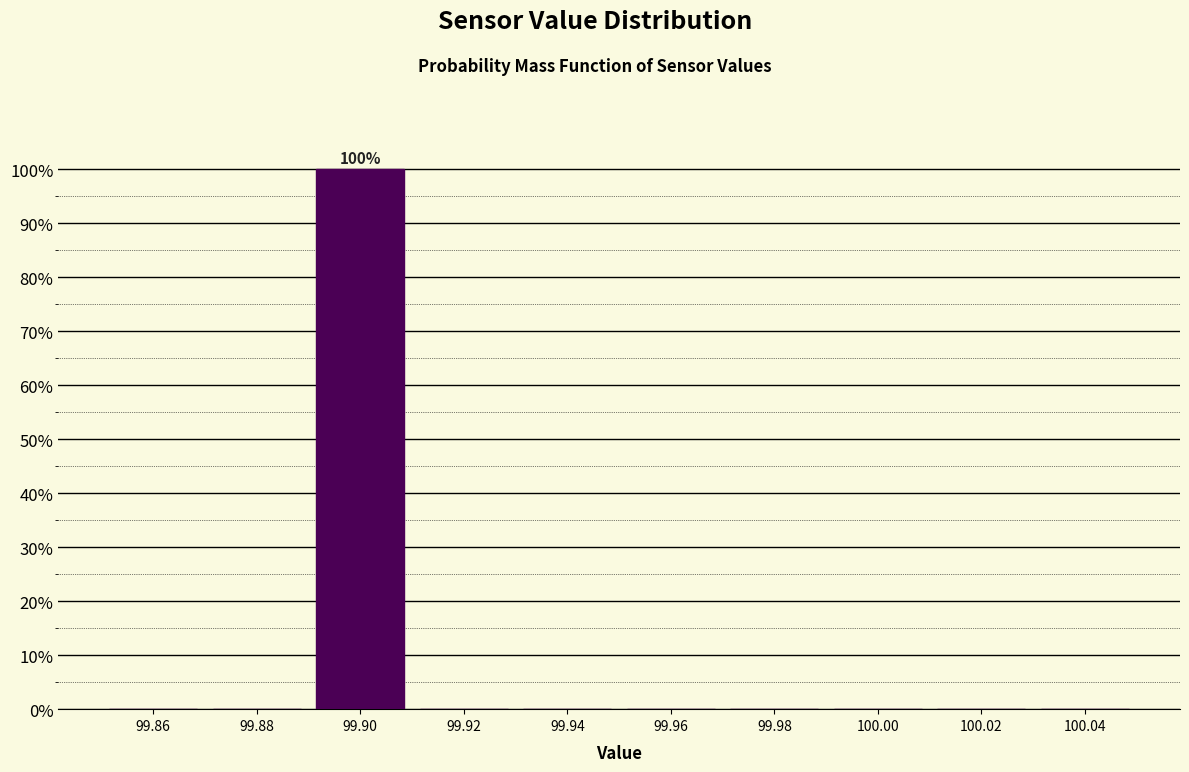

Which range on the x-axis has the tallest bar?

99.89 to 99.91